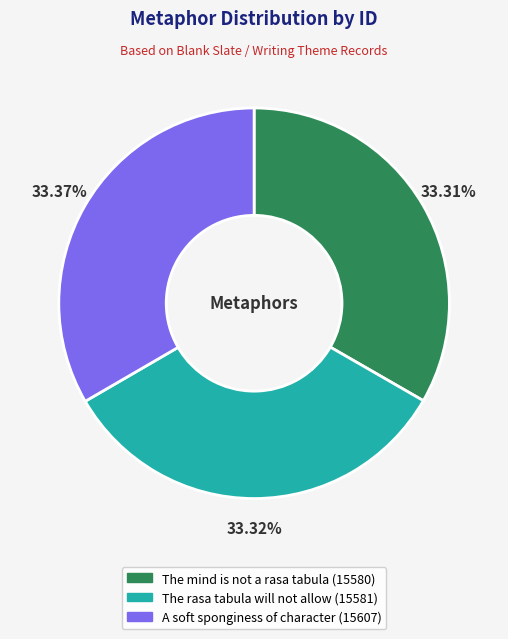

What is the ratio of the value at A soft sponginess of character to the value at The rasa tabula will not allow?

1.0